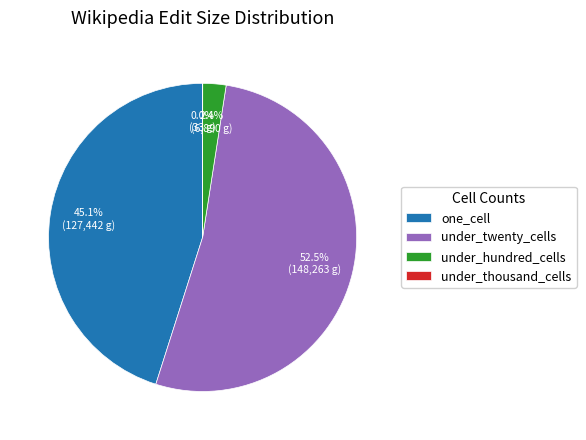

Which slice is the largest?

under_twenty_cells